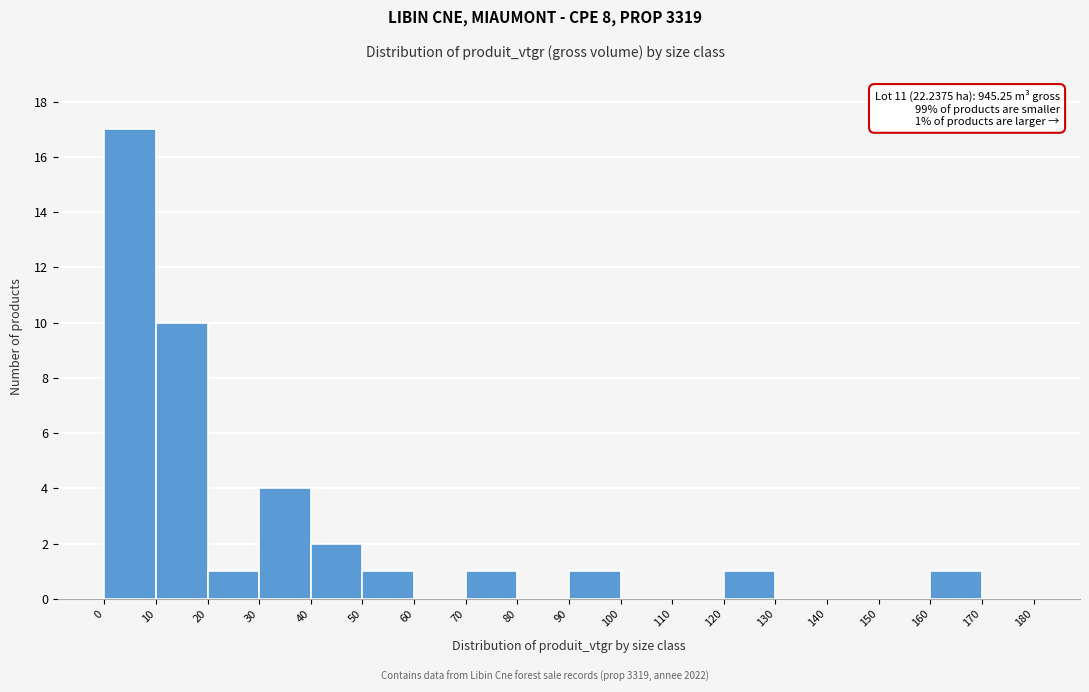

Which range on the x-axis has the tallest bar?

0 to 10